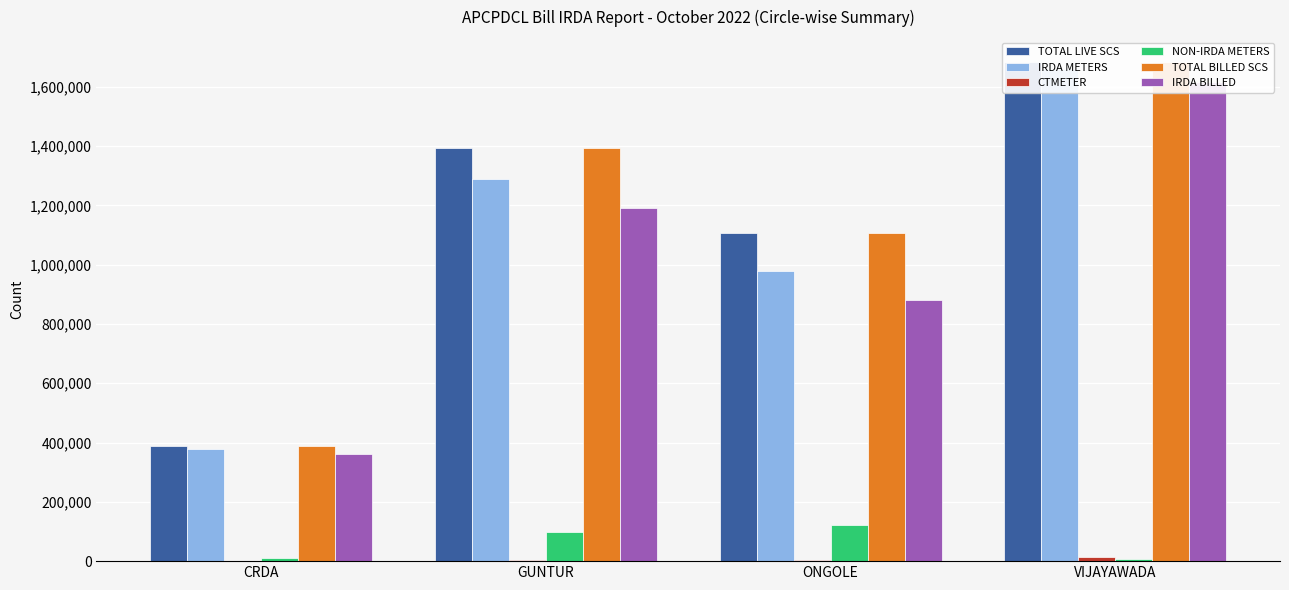

Which series changed the most between CRDA and ONGOLE?

TOTAL LIVE SCS